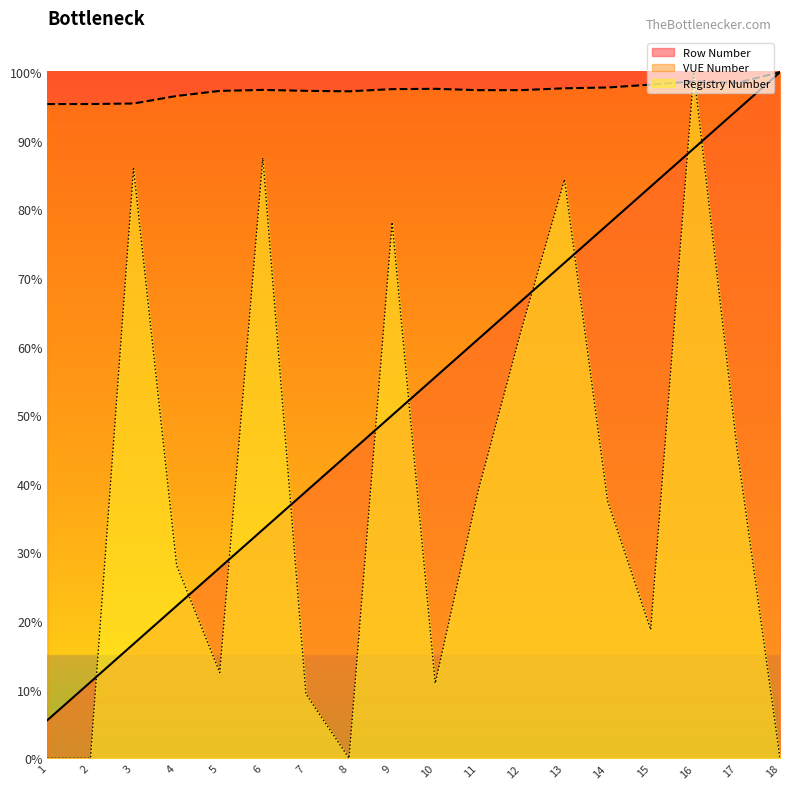

What are all the series names shown in the legend?

Row Number, VUE Number, Registry Number